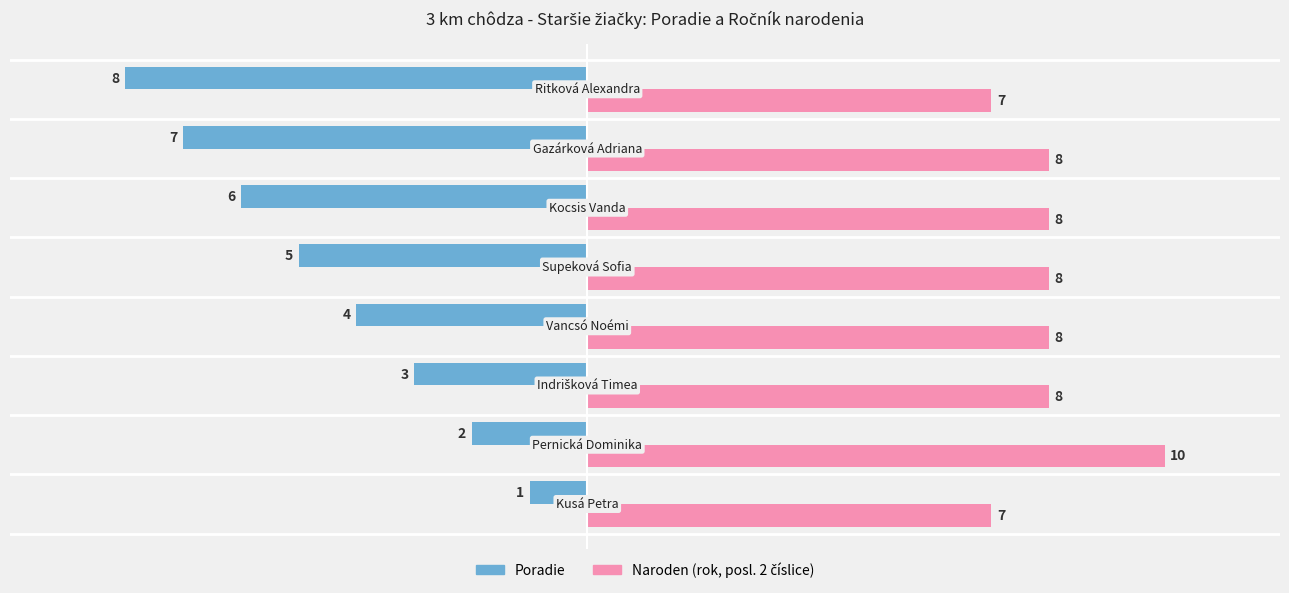

What is the smallest value displayed?

-8